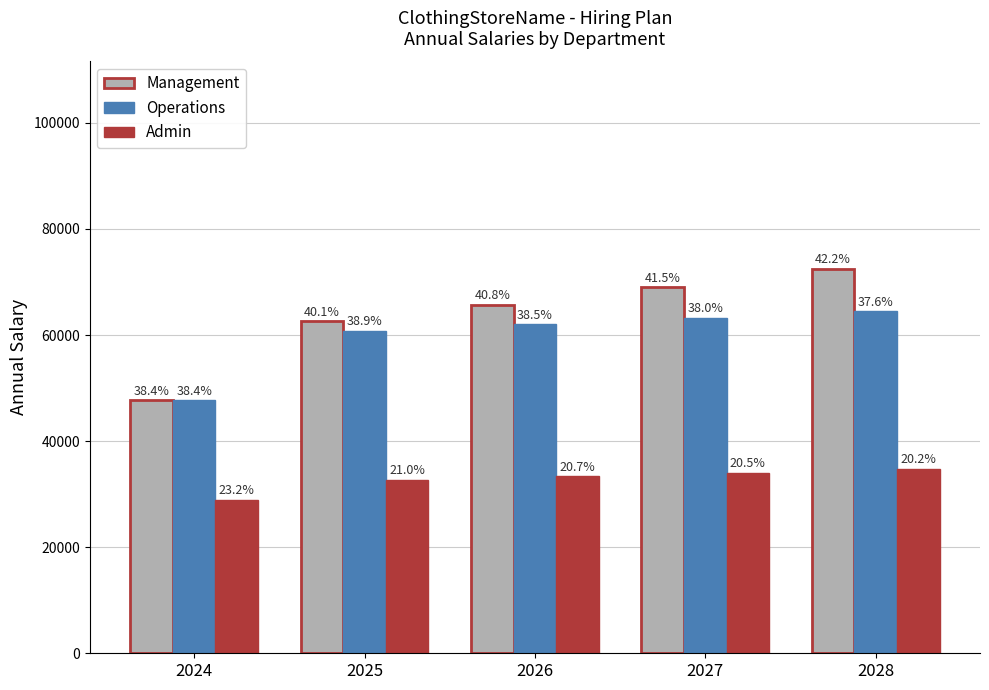

List the labels in order of Admin value, largest first.

2028, 2027, 2026, 2025, 2024